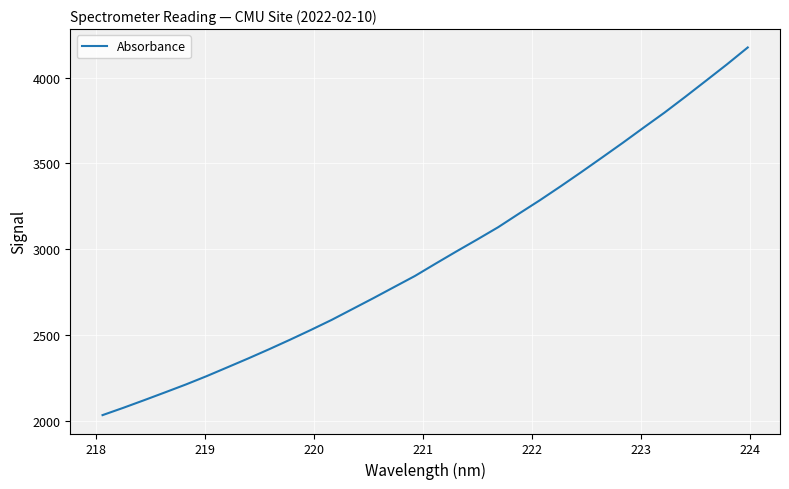

What is the minimum value shown in the chart?

2031.4